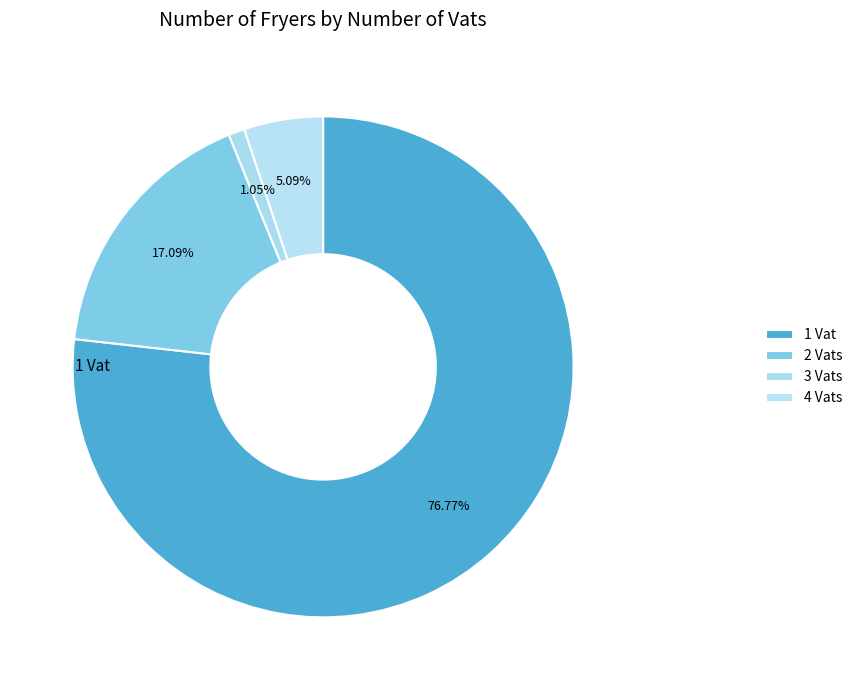

What is the smallest slice in the pie chart?

3 Vats